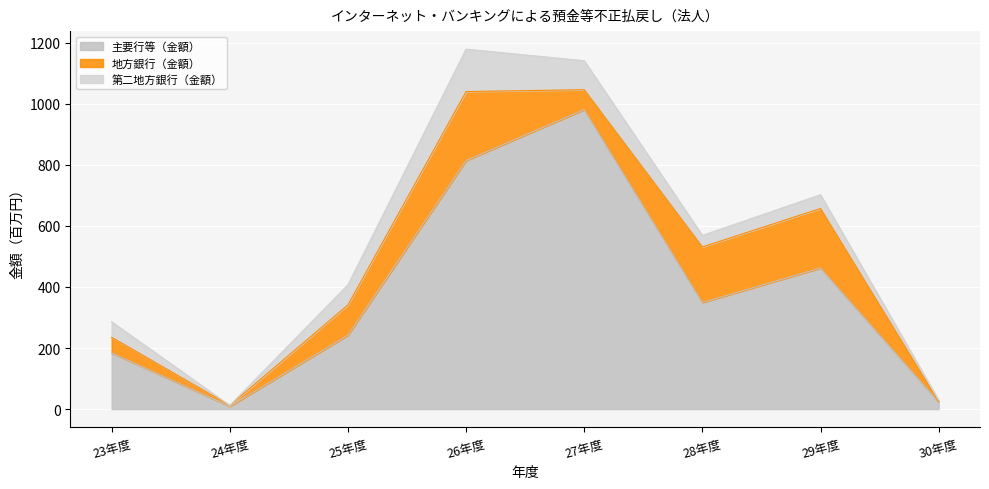

What is the difference between the second highest and second lowest values in the 地方銀行（金額） series?

192